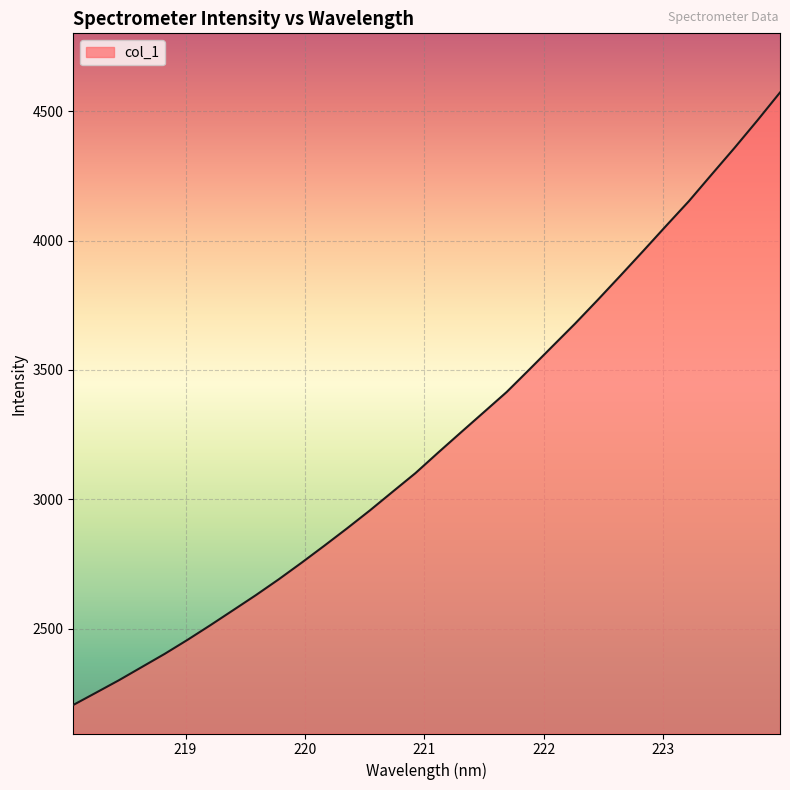

What is the maximum value shown in the chart?

4571.9